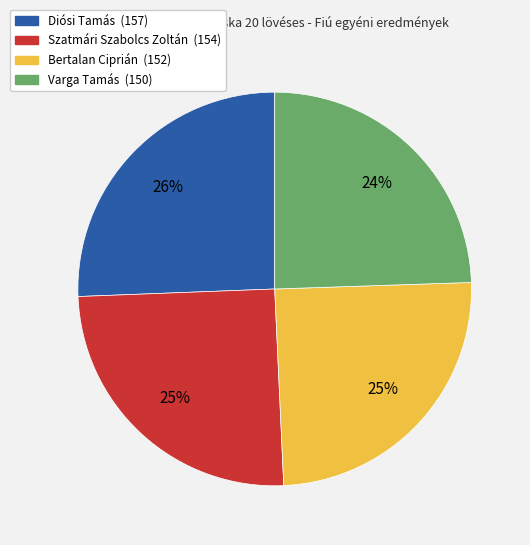

Which has a higher value, Szatmári Szabolcs Zoltán (154) or Varga Tamás (150)?

Szatmári Szabolcs Zoltán (154)